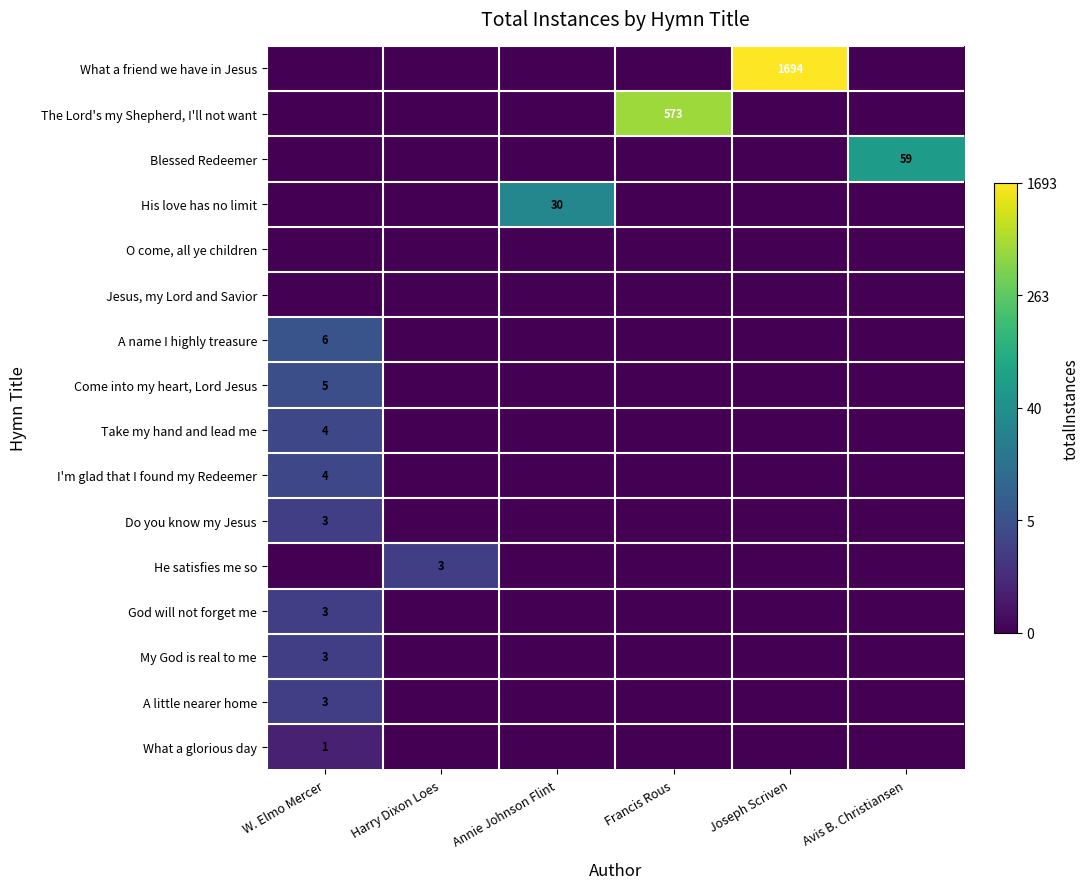

Is it true that Blessed Redeemer equals 14 at Avis B. Christiansen?

False